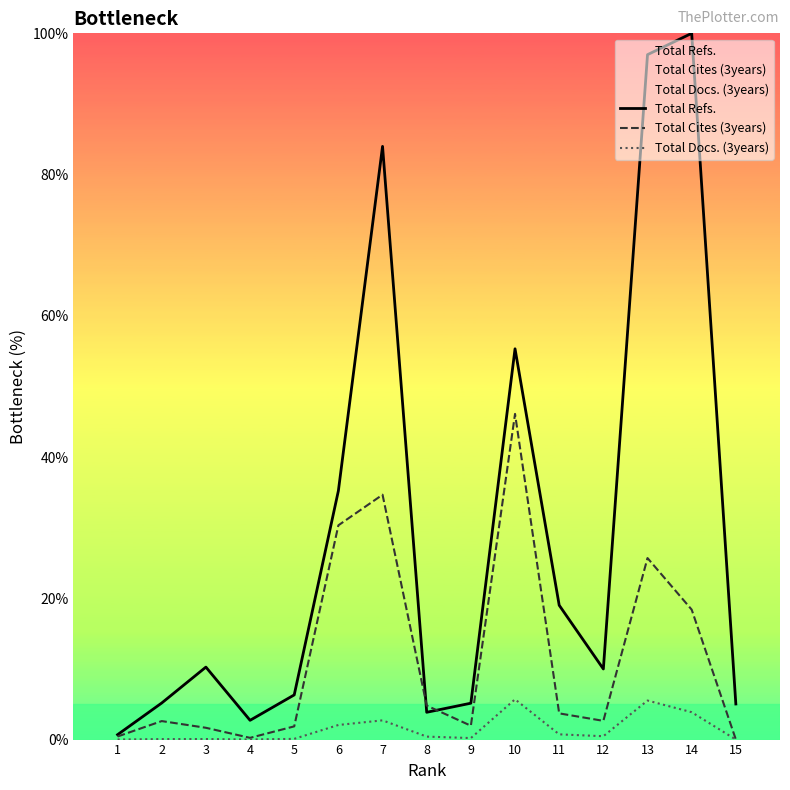

List the series in order of their peak value, lowest first.

Total Docs. (3years), Total Cites (3years), Total Refs.